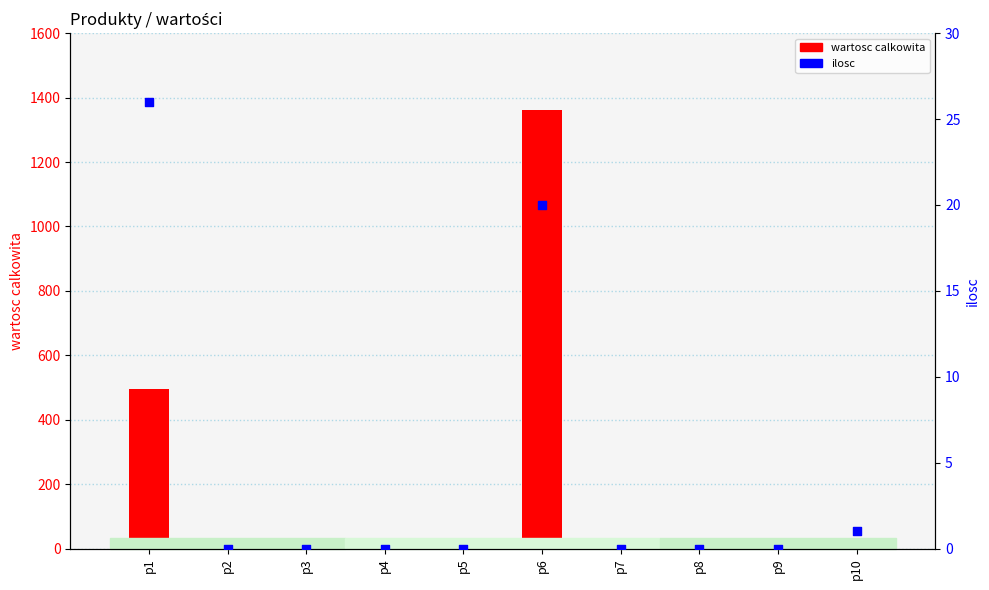

Which series has the widest spread of Y values?

wartosc calkowita